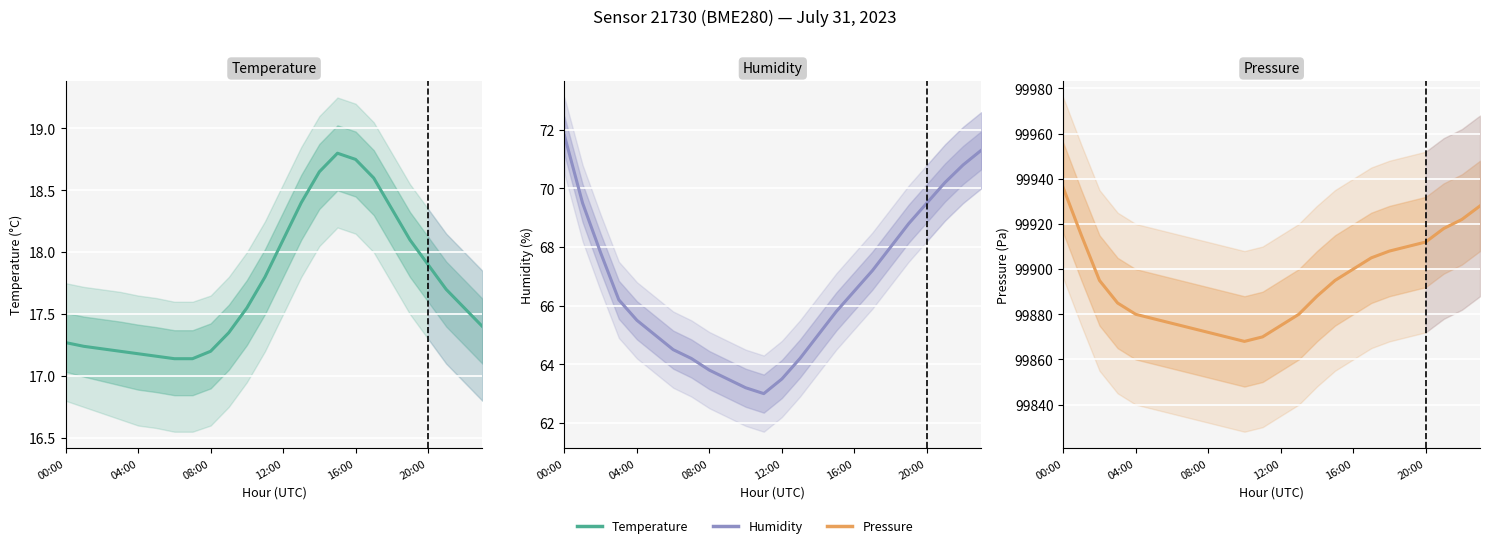

What is the average value?

99894